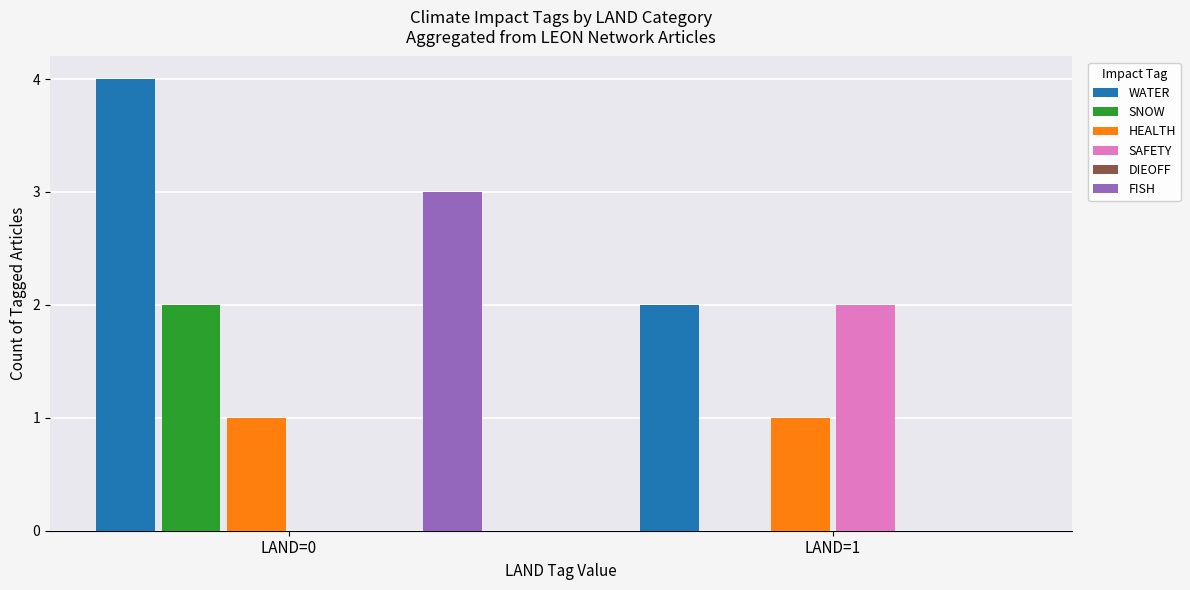

Which category has the lowest value in the SAFETY series?

LAND=0